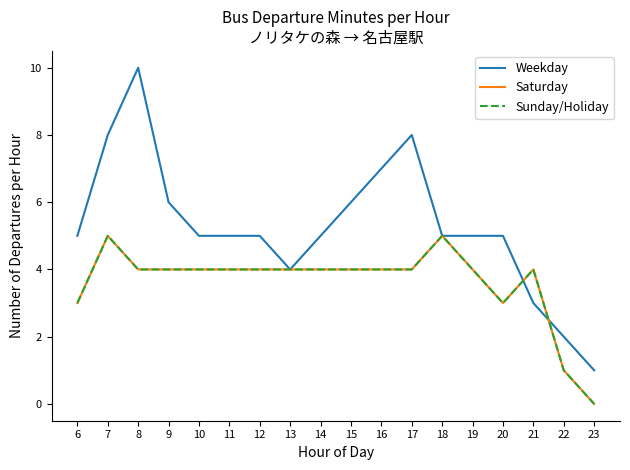

What is the maximum value shown in the chart?

10